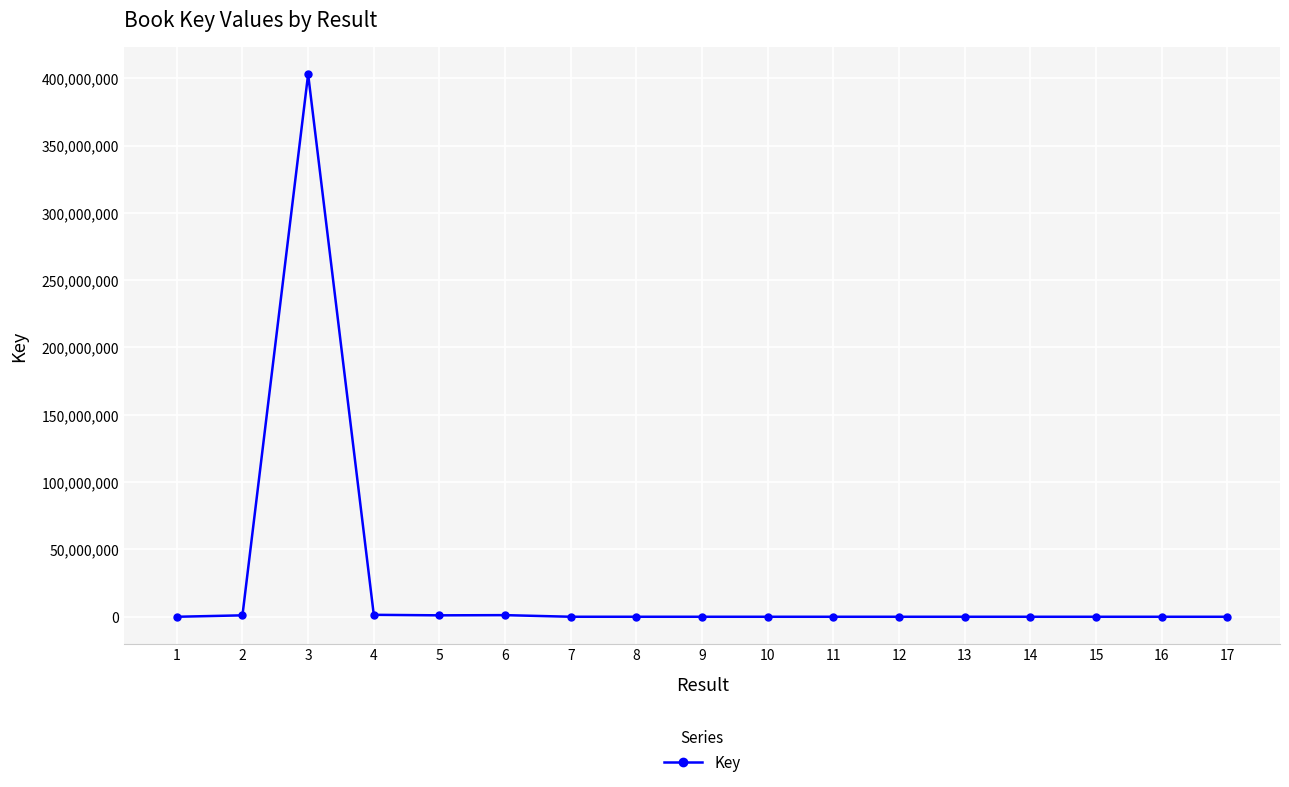

How many distinct data groups are displayed?

1